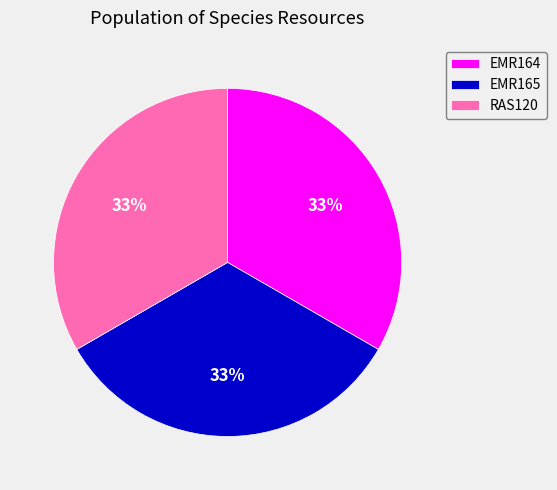

To the nearest percent, what is the combined percentage of EMR164 and RAS120?

67%